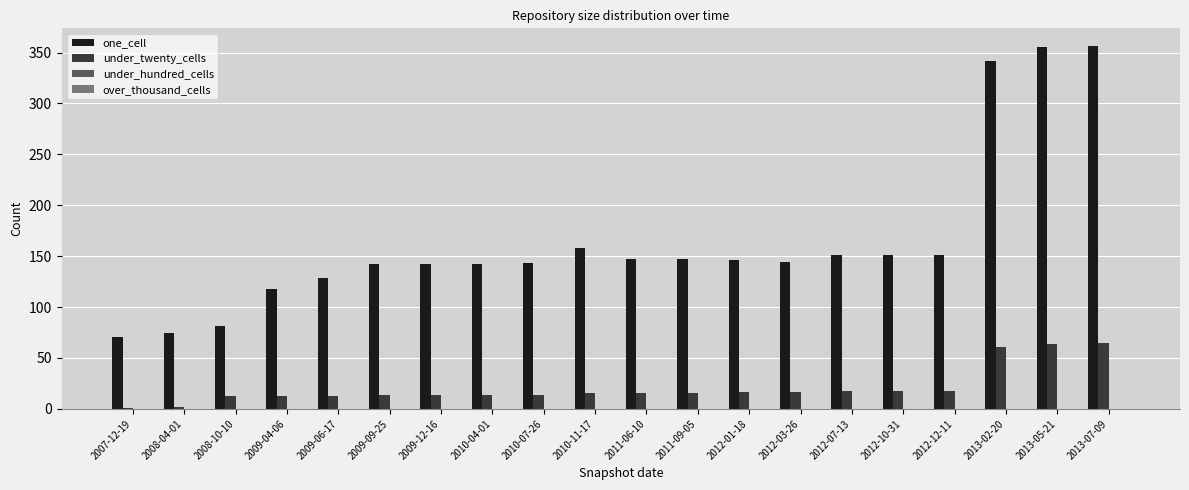

What is the maximum value for under_twenty_cells?

65